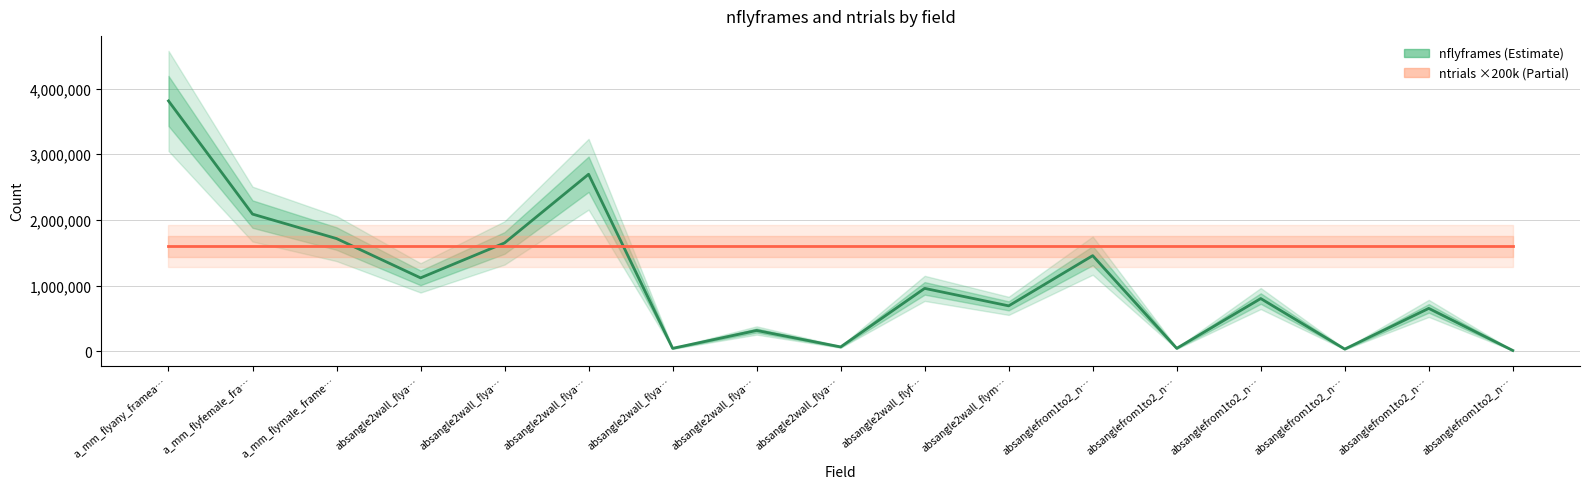

What is the value of the nflyframes point at the 1st from the left?

3811245